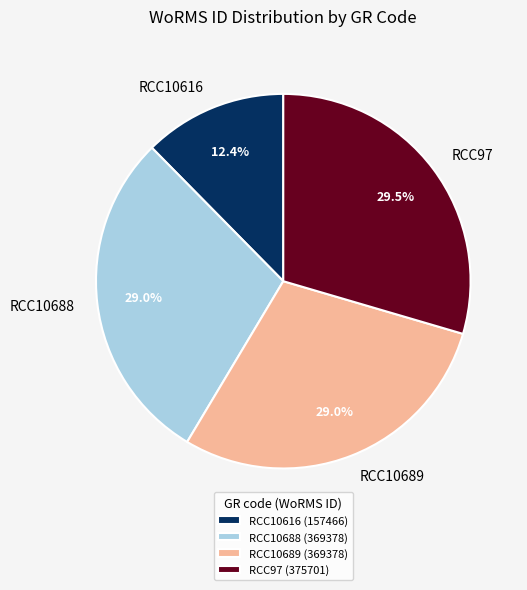

Is it true that RCC10616 is 25% of the pie?

False